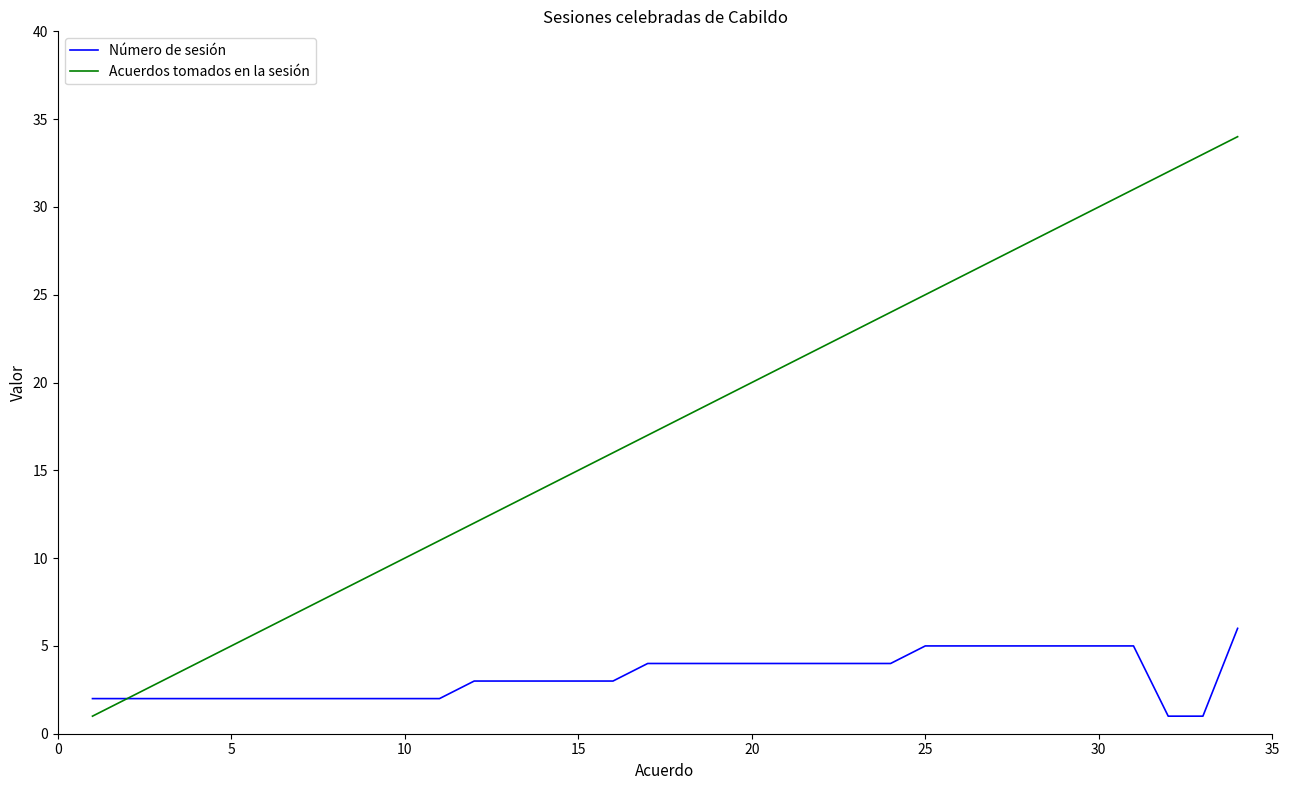

Which series has the largest total across all categories?

Acuerdos tomados en la sesión